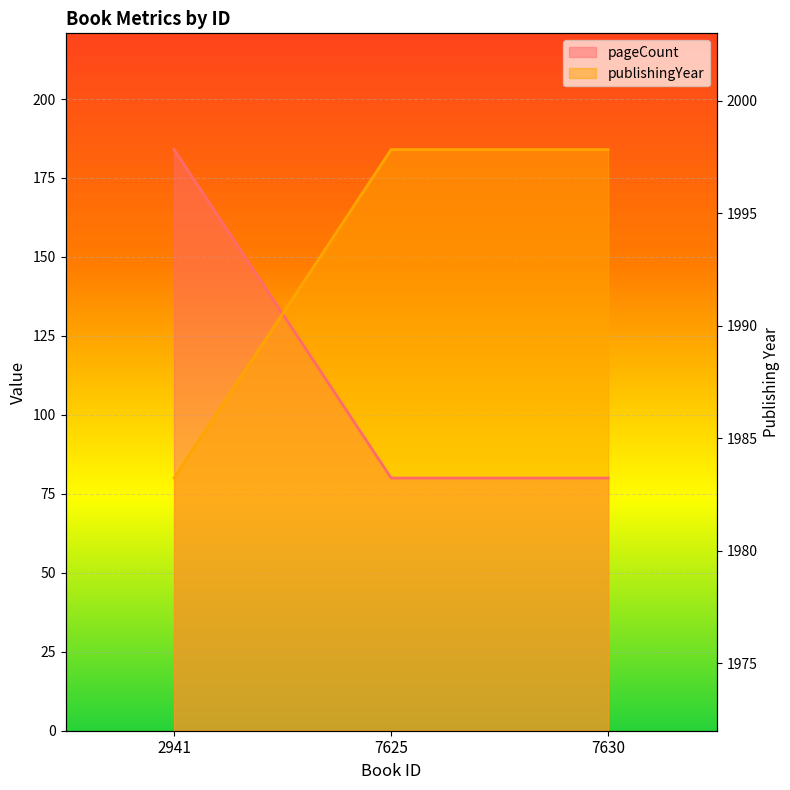

What is the value of the publishingYear point at the 1st from the left?

80